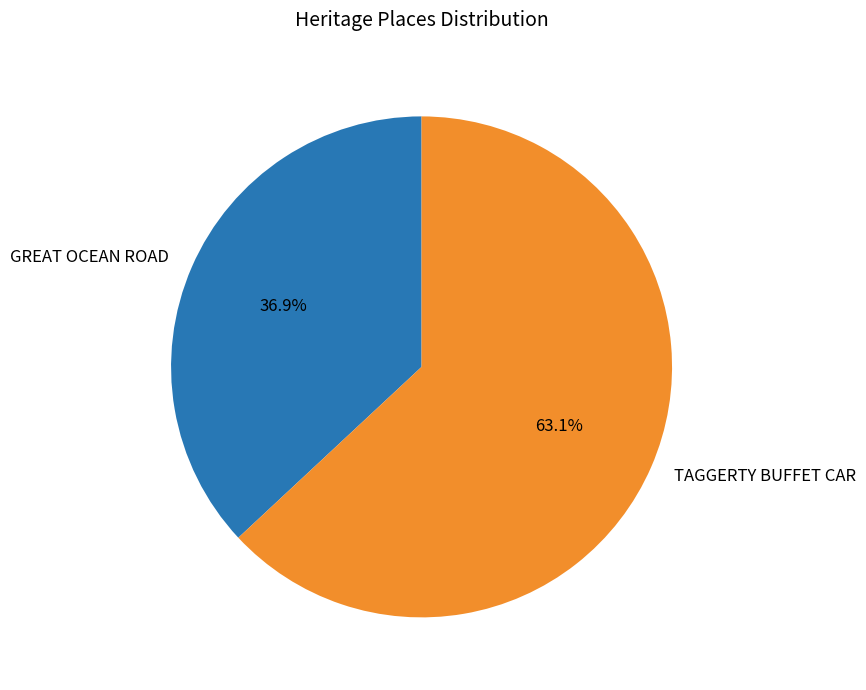

To the nearest percent, what is the average slice percentage?

50%